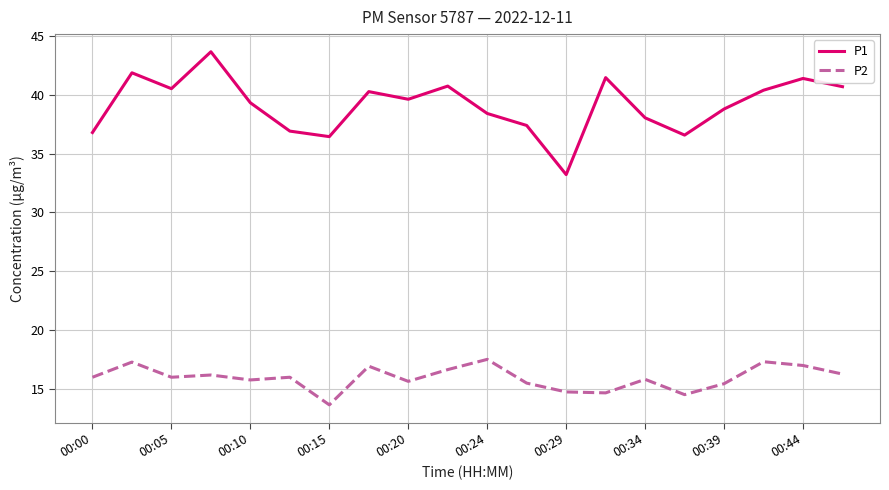

In P1, how many points are lower than both neighbors (excluding endpoints)?

5